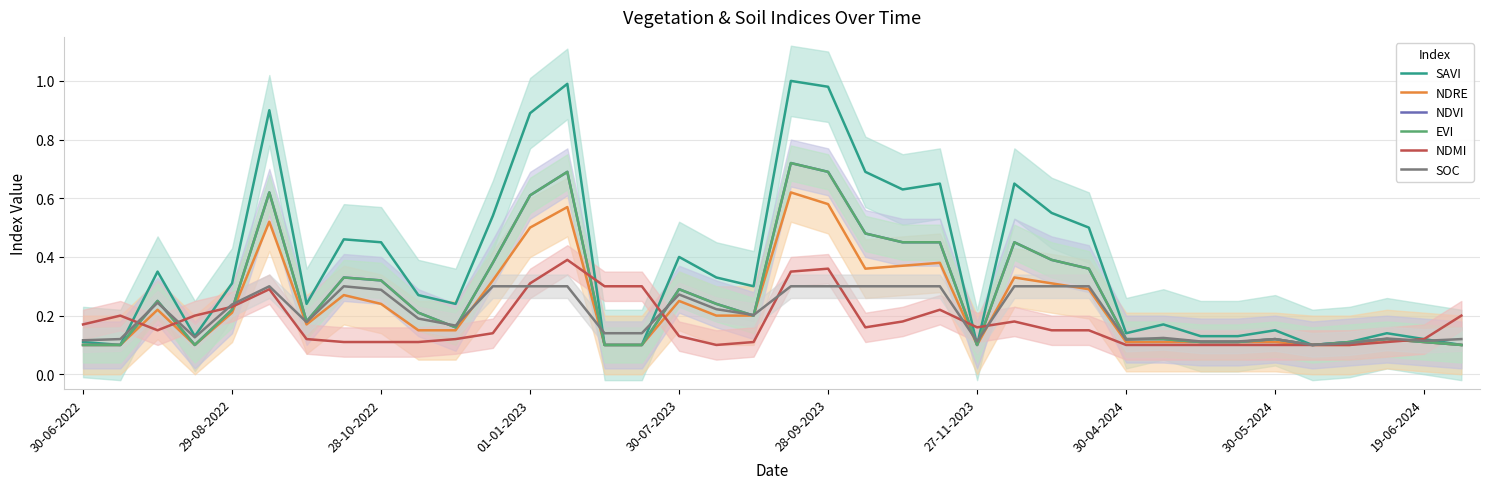

What is the smallest value displayed?

0.1